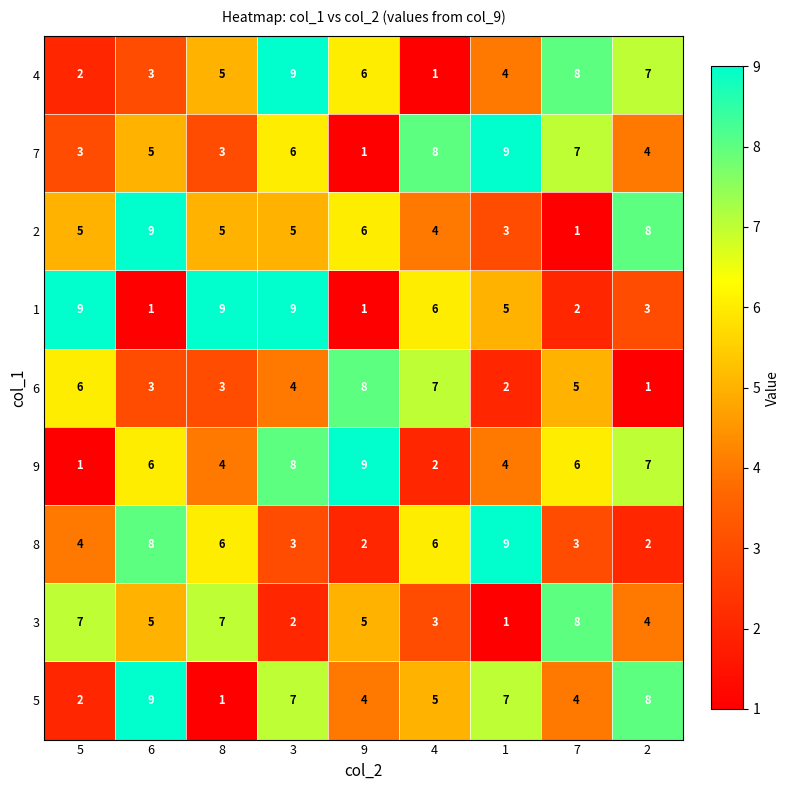

What is the highest value of the 6 series?

8